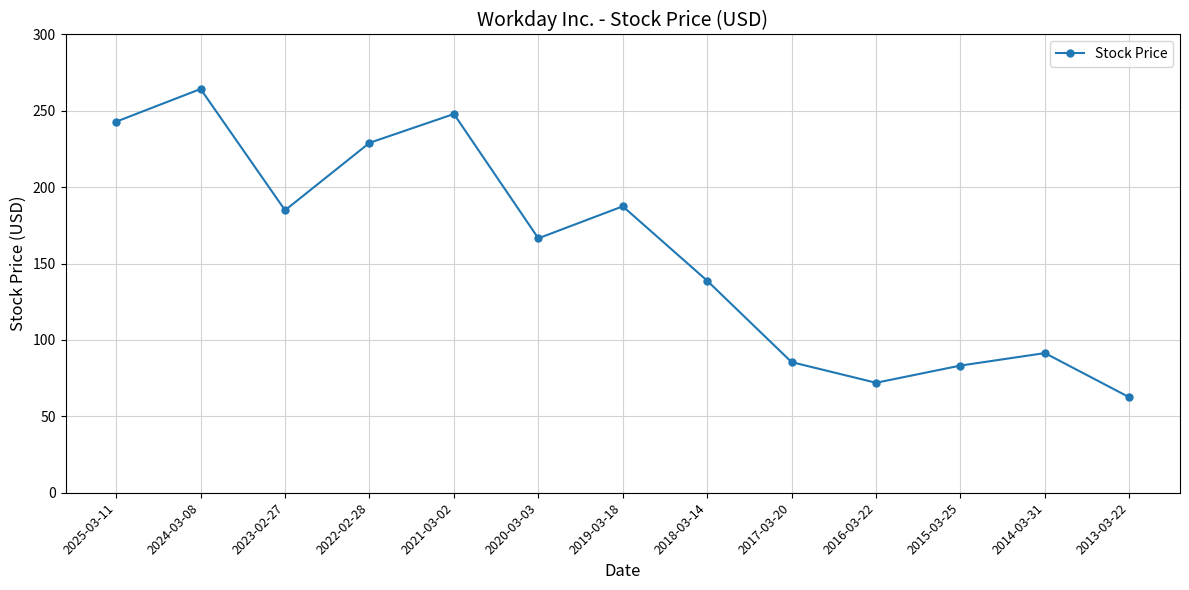

Where does the data first go above 166?

2025-03-11